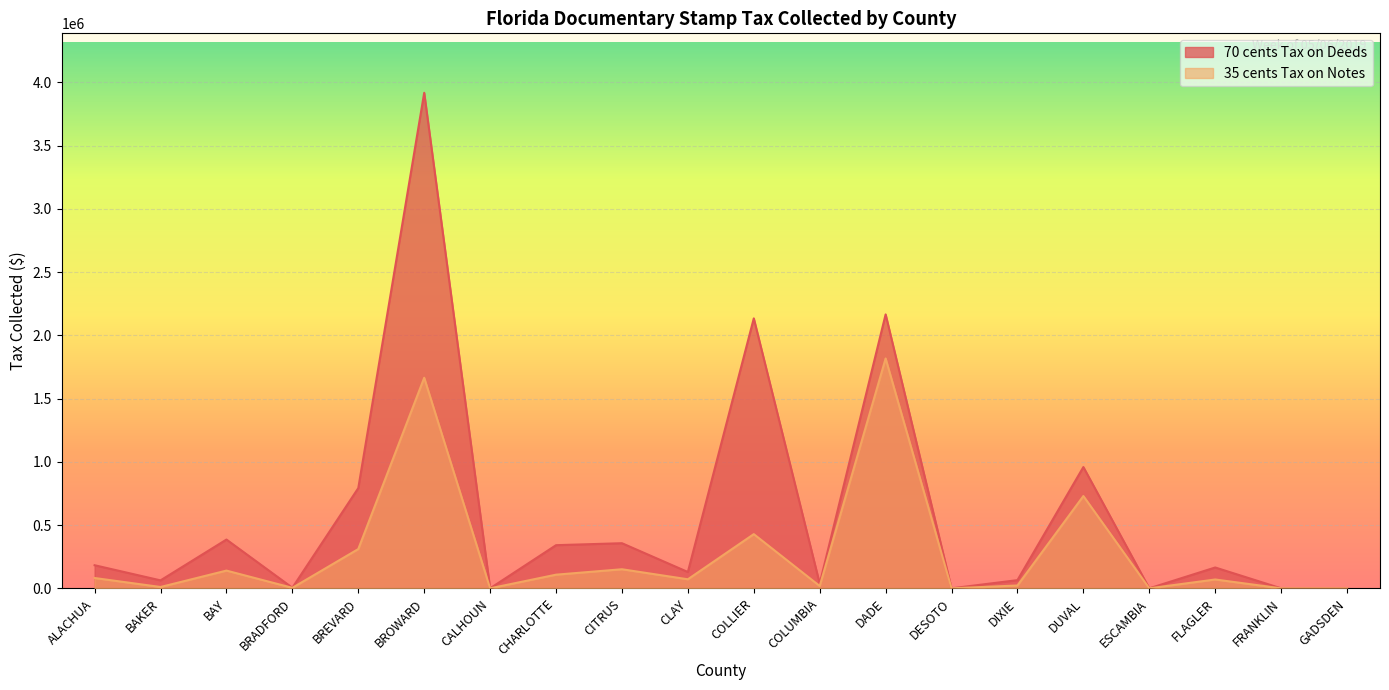

At which category is the sum across all series the highest?

BROWARD